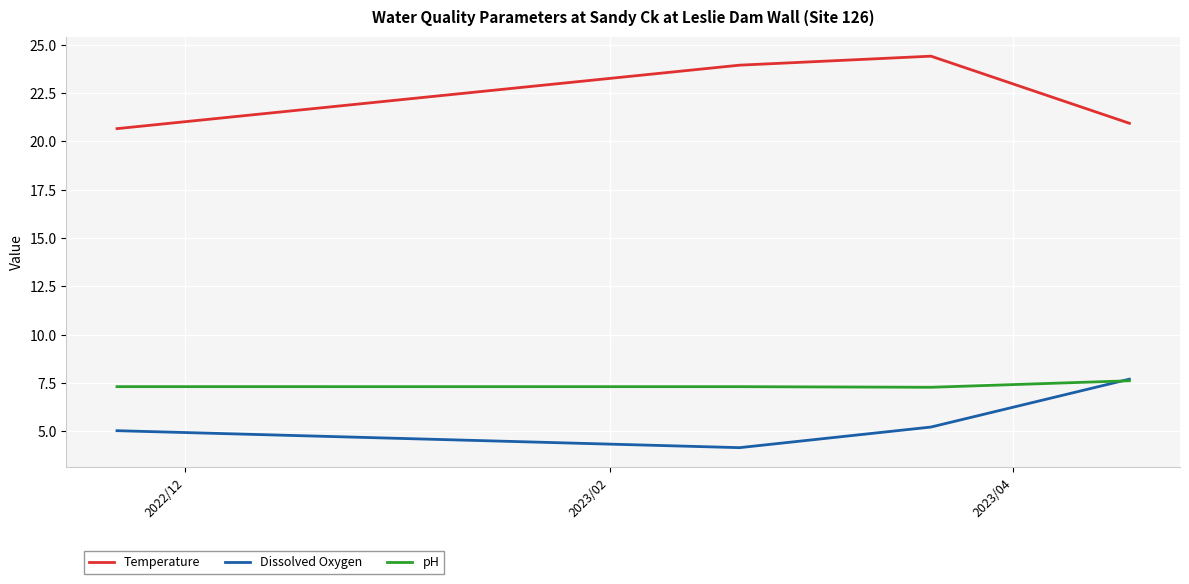

Is this an area chart (filled region under the line)?

No